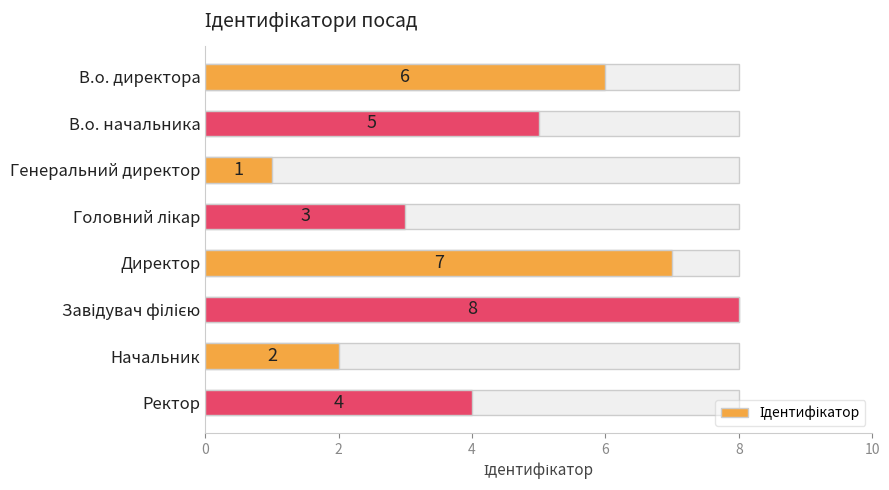

Count the number of data series in this chart.

1